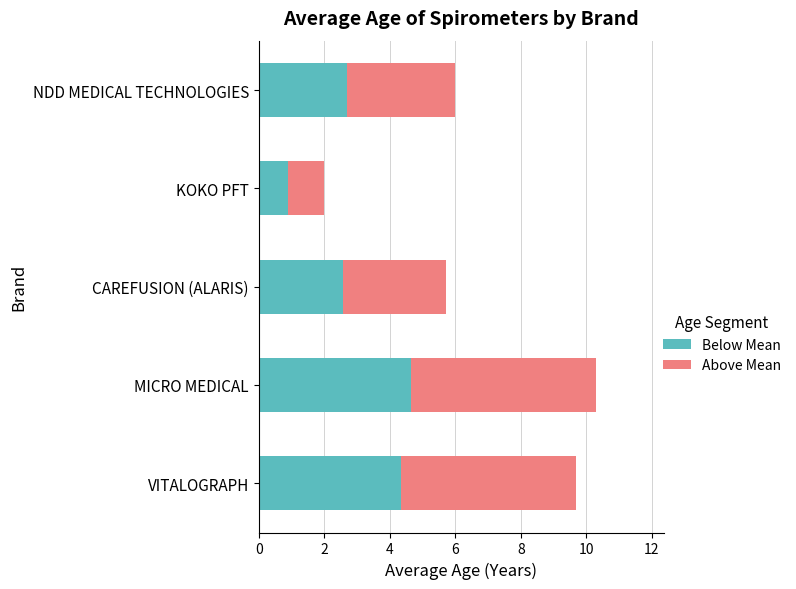

Is it true that Below Mean equals 4.4 at VITALOGRAPH?

True